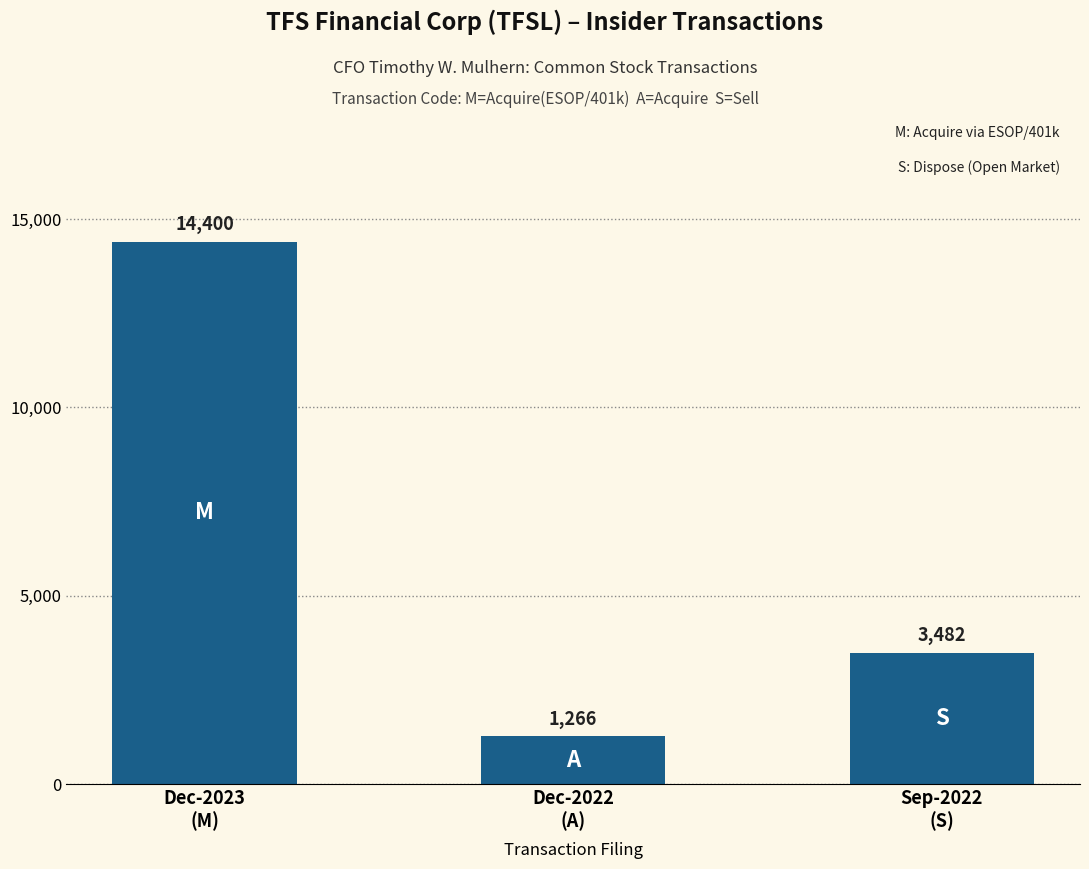

What is the label of the 1st bar from the right?

Sep-2022
(S)